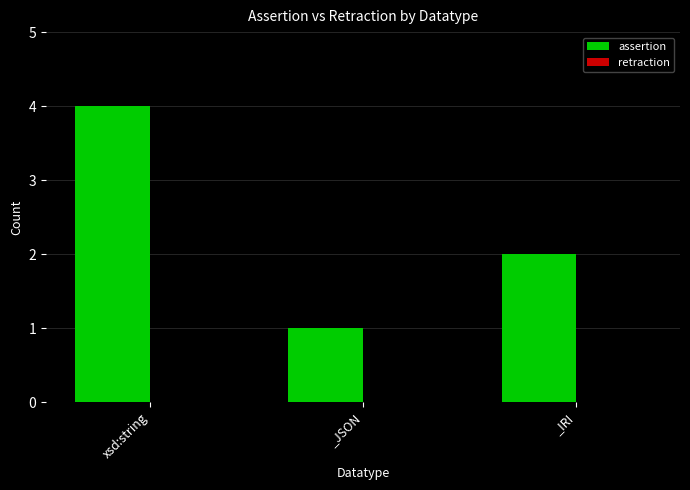

Reading left to right, transcribe all the data shown in this chart.

xsd:string=4	_JSON=1	_IRI=2